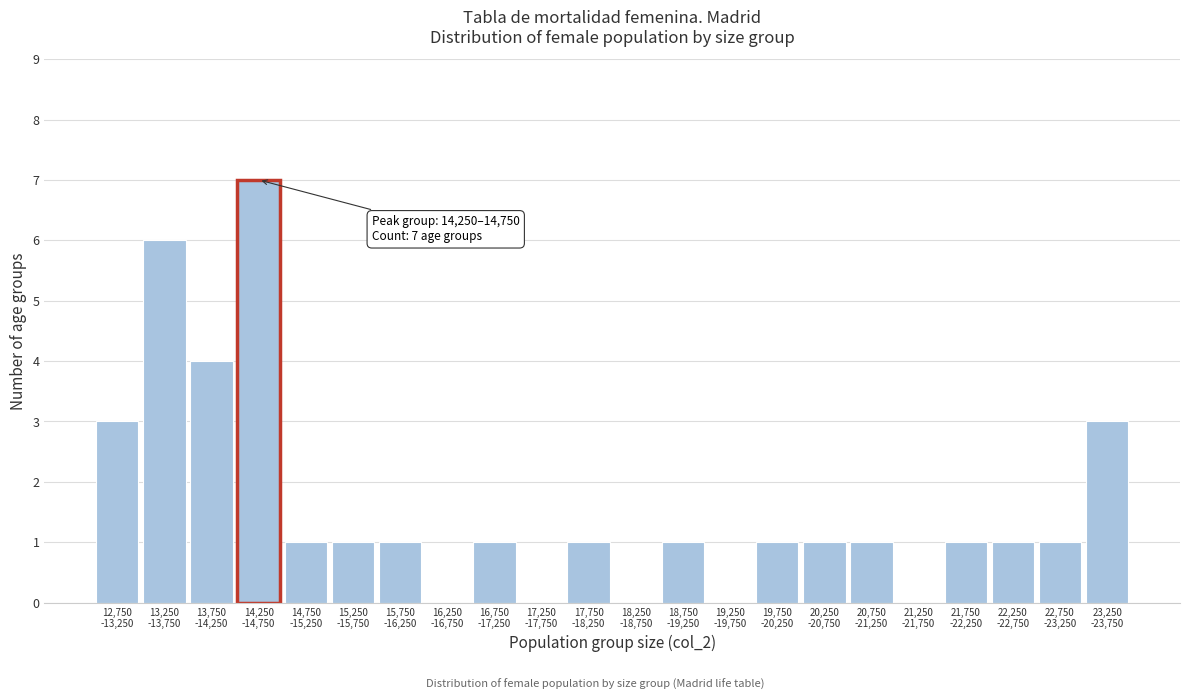

What is the greatest value displayed?

7